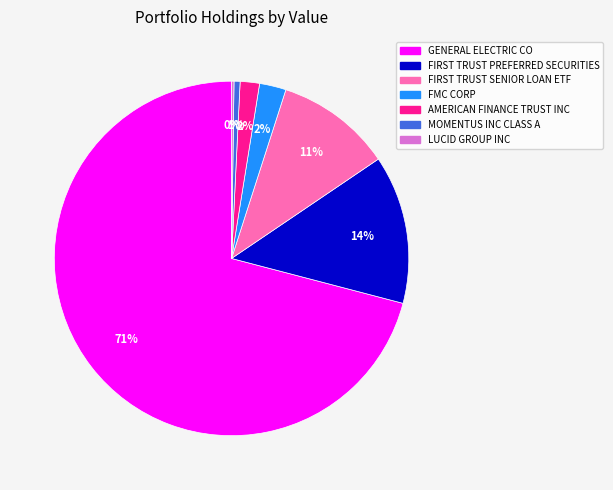

The GENERAL ELECTRIC CO slice represents 71% of the pie. True or false?

True